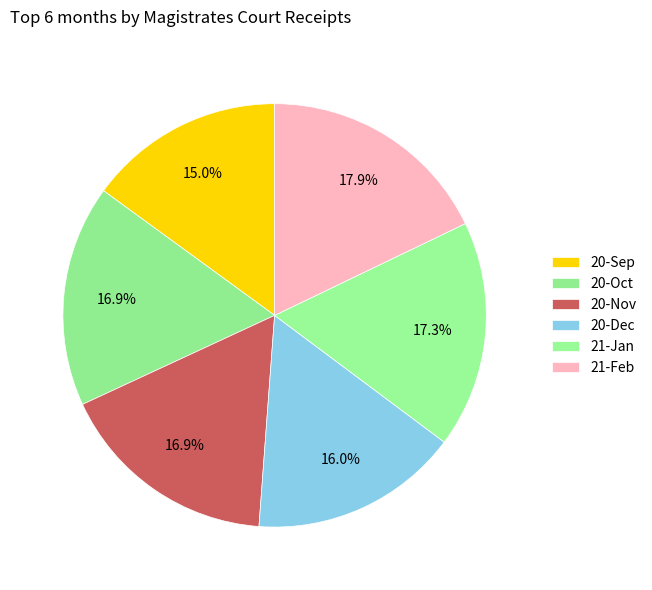

Combined, what portion of the pie is 20-Sep and 21-Jan?

32.3%